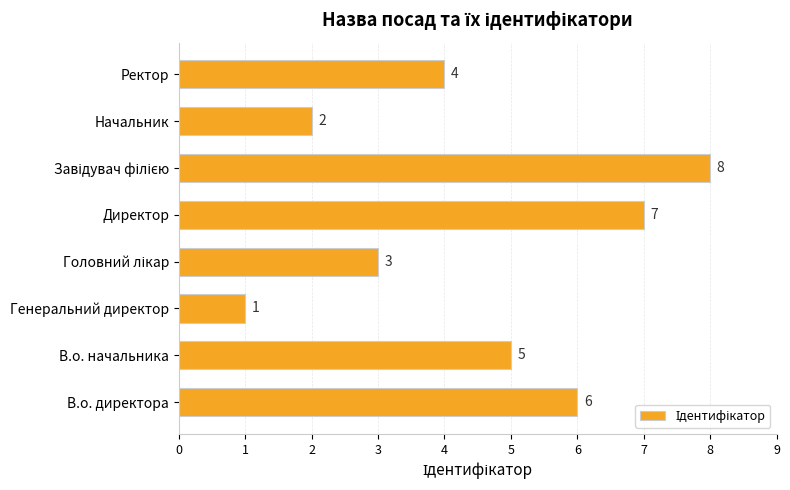

How many categories are shown in the chart?

8